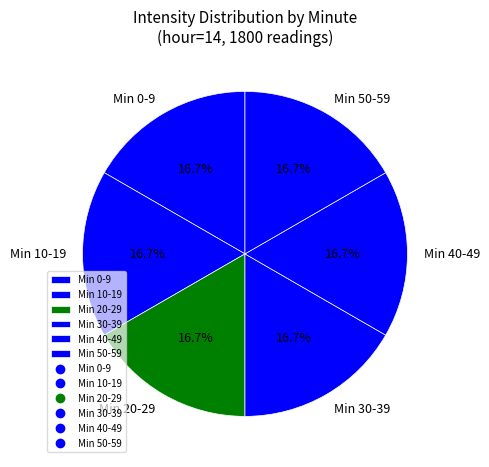

To the nearest percent, what is the average slice percentage?

17%